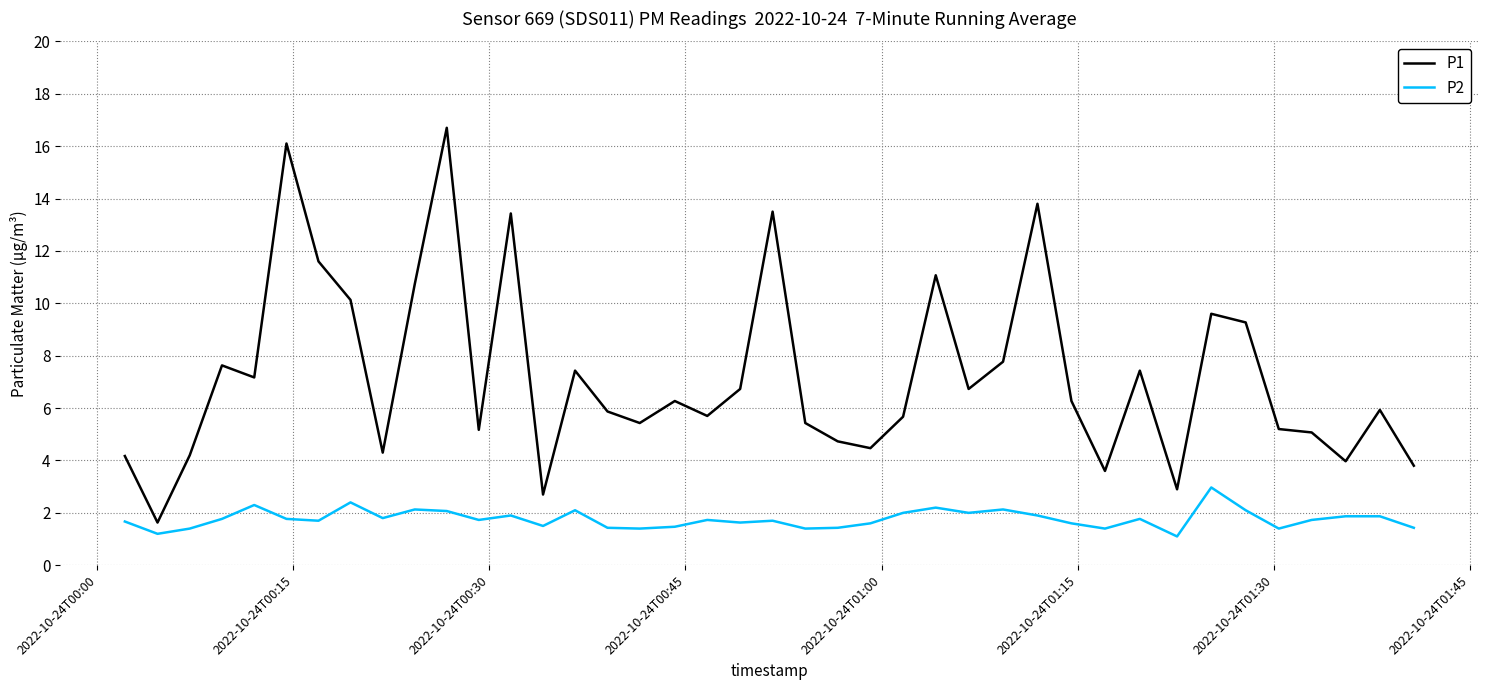

What is the greatest value displayed?

16.7